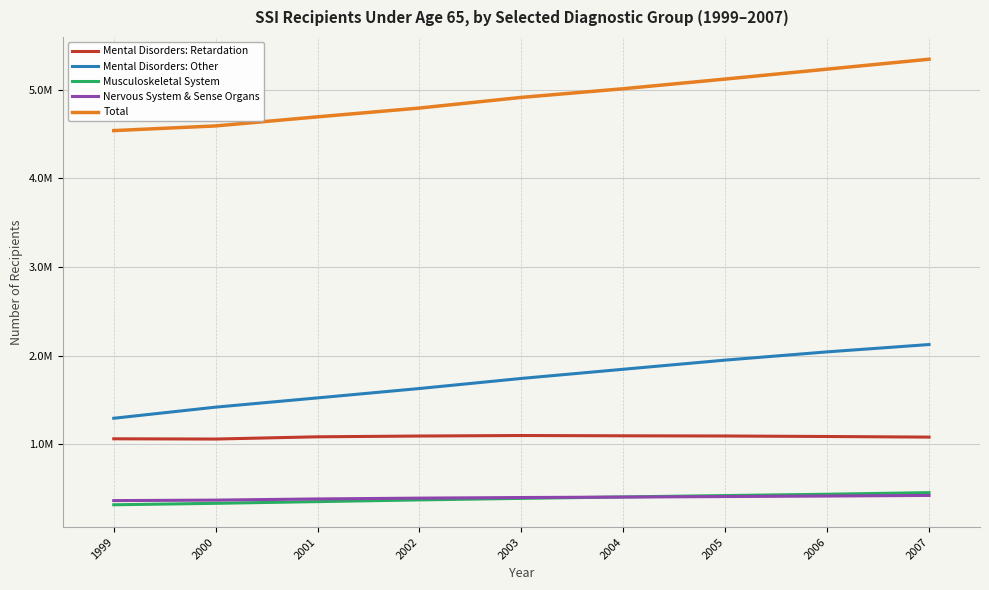

List the labels in order of Musculoskeletal System value, largest first.

2007, 2006, 2005, 2004, 2003, 2002, 2001, 2000, 1999